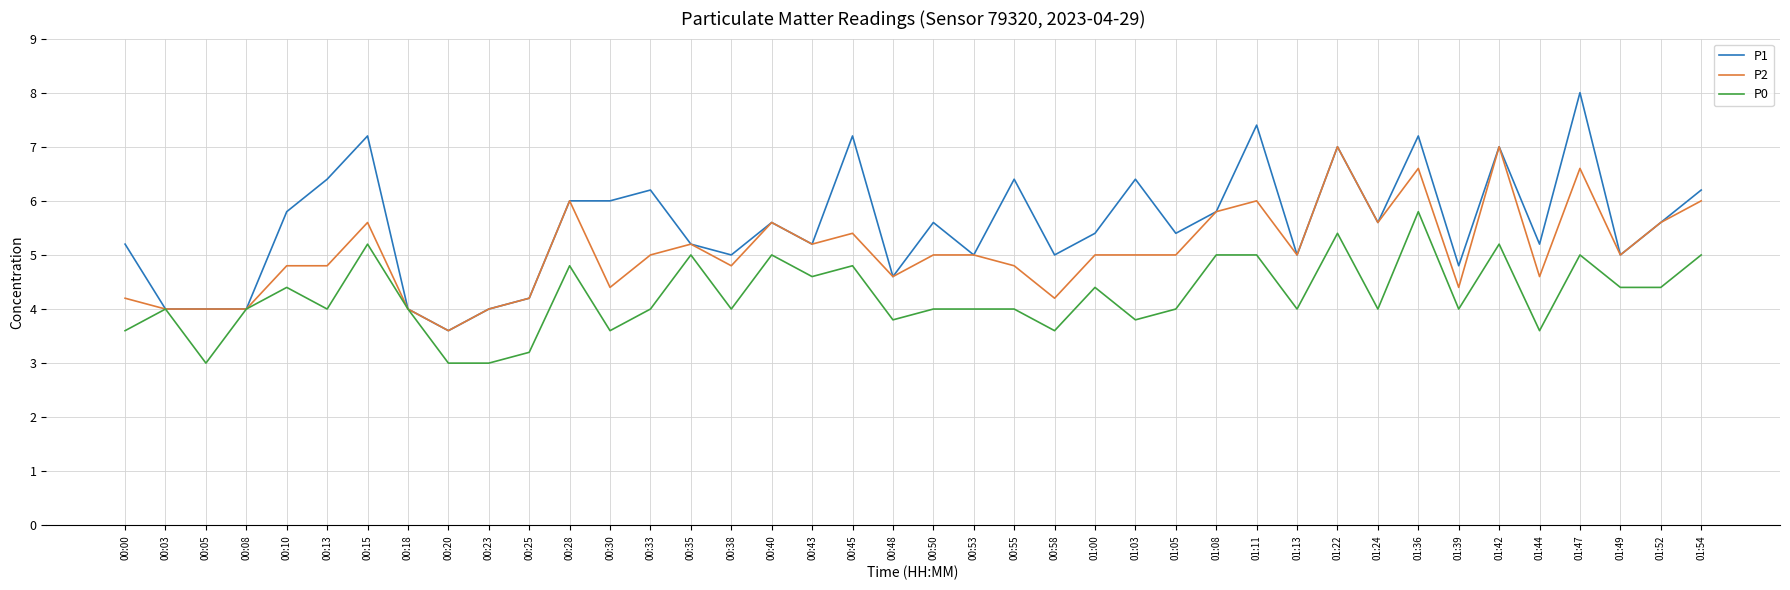

What position from the right is 00:10?

36